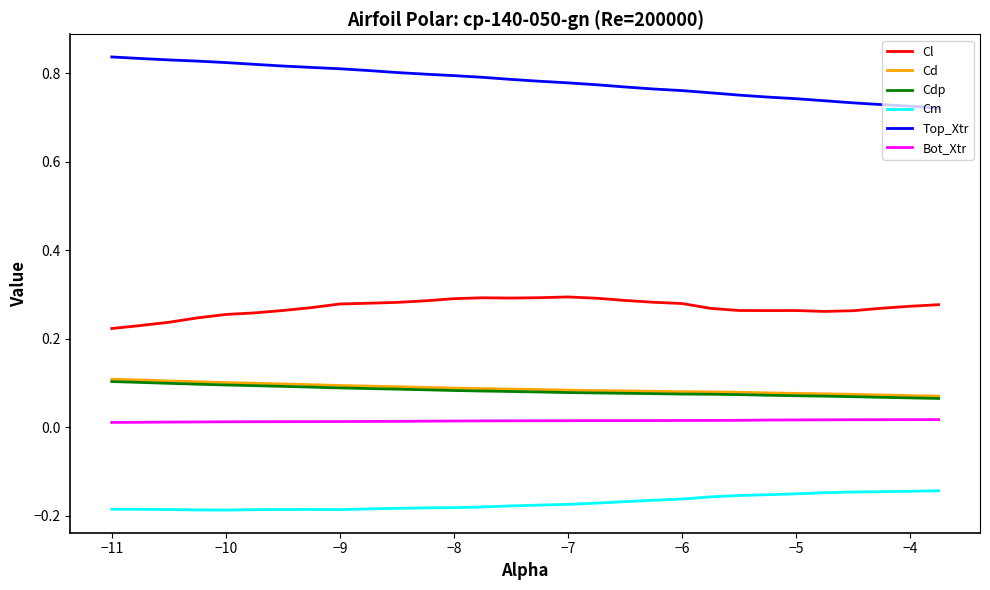

True or false: Cdp and Top_Xtr intersect in this chart.

False